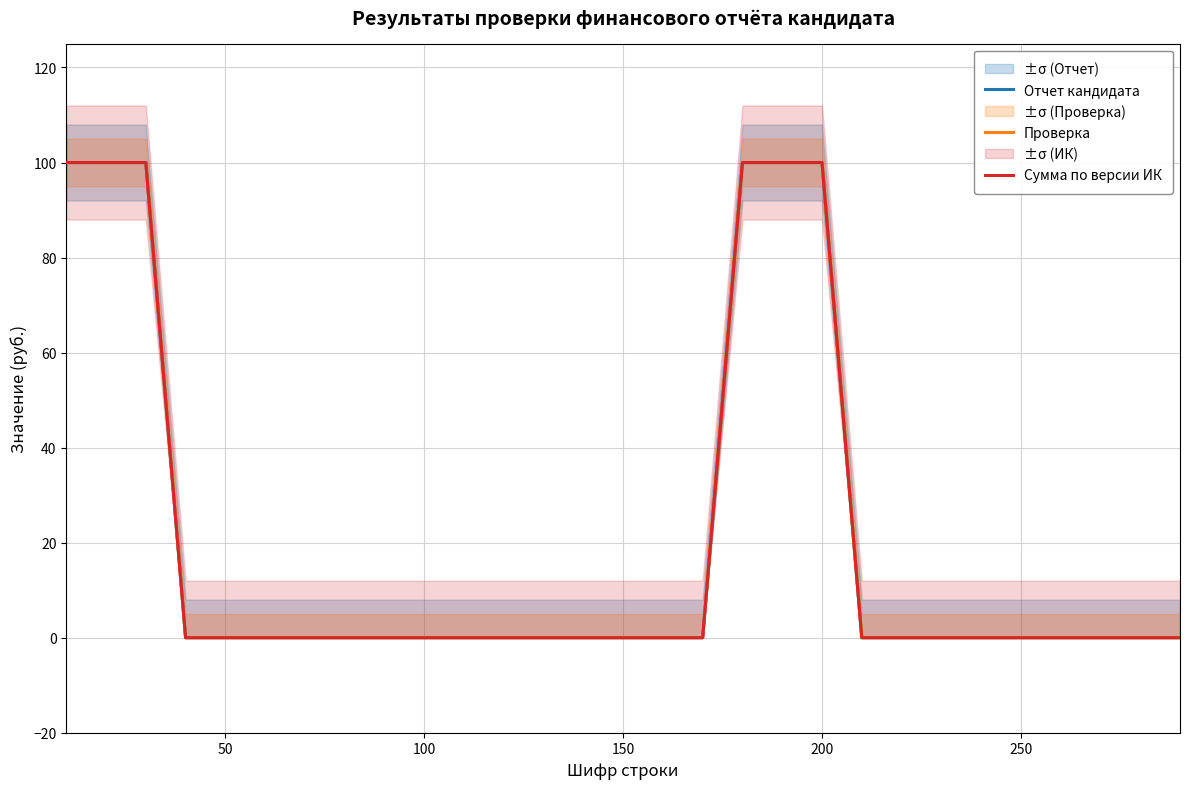

What is the difference between the second highest and minimum values in the Сумма по версии ИК series?

100